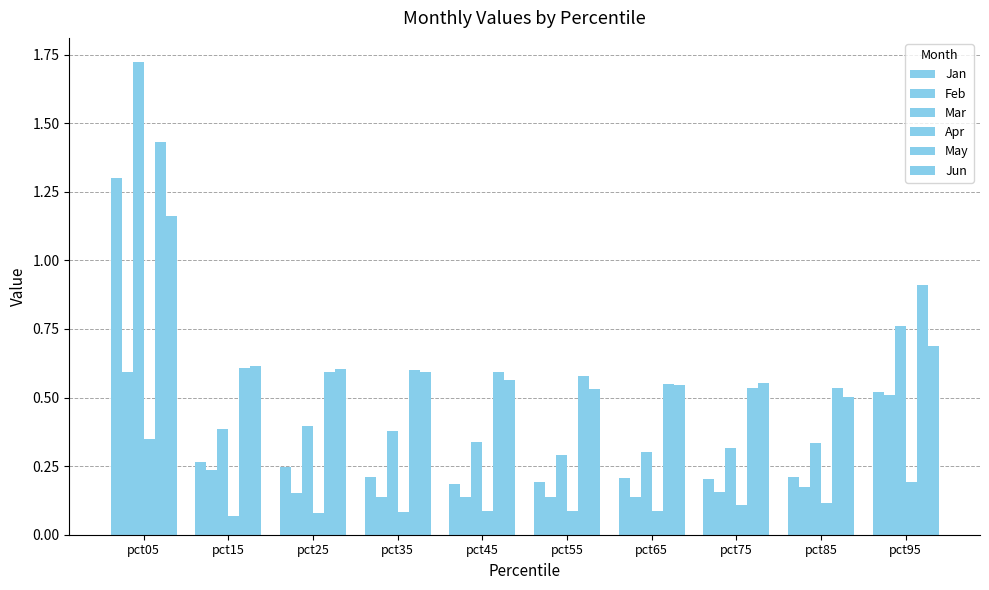

How many groups of bars are there?

10